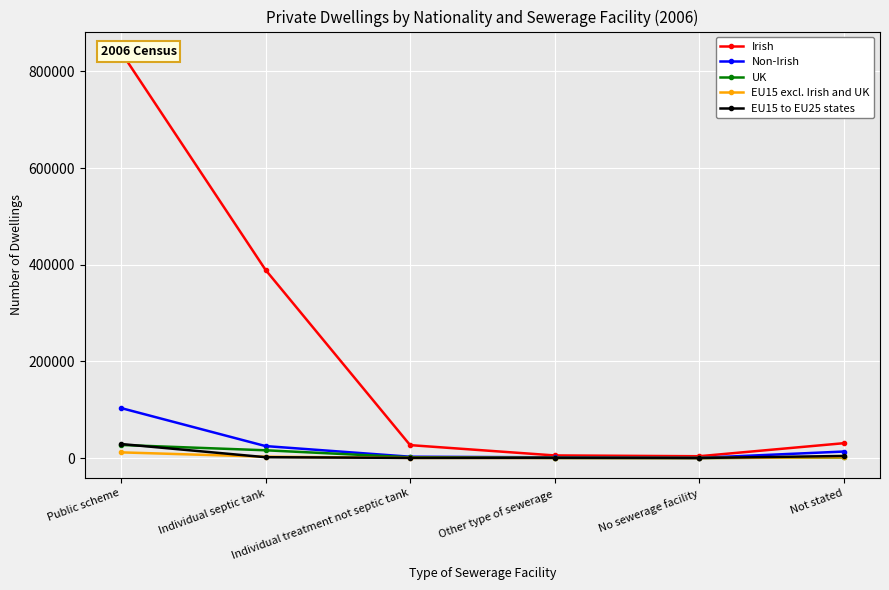

True or false: EU15 excl. Irish and UK and Non-Irish cross at least once.

False